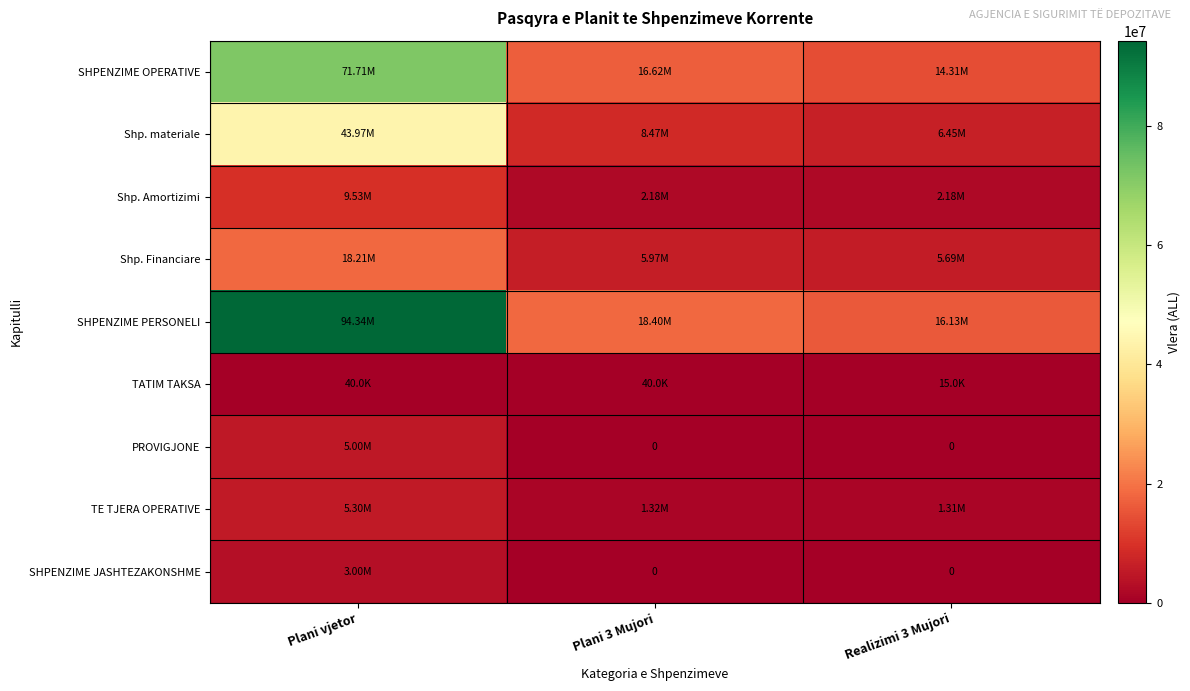

What is the maximum value shown in the chart?

94345000.0